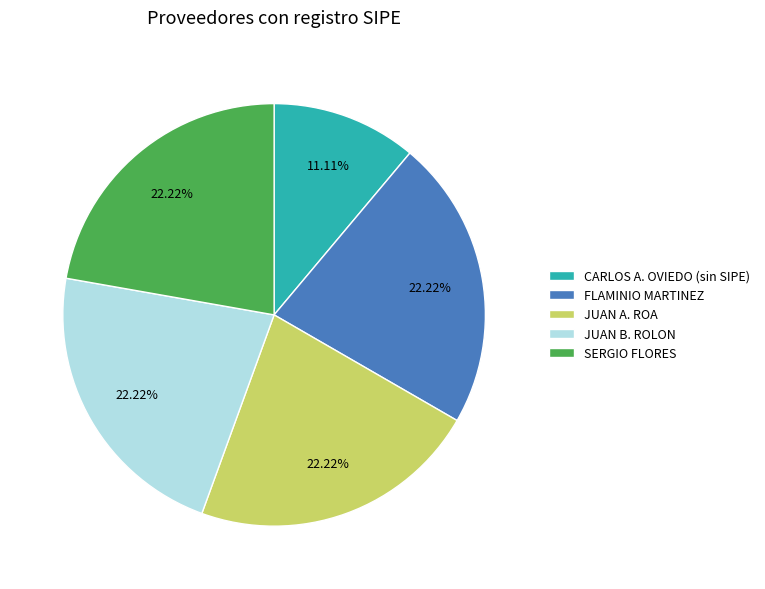

Which has a higher value, JUAN B. ROLON or CARLOS A. OVIEDO (sin SIPE)?

JUAN B. ROLON